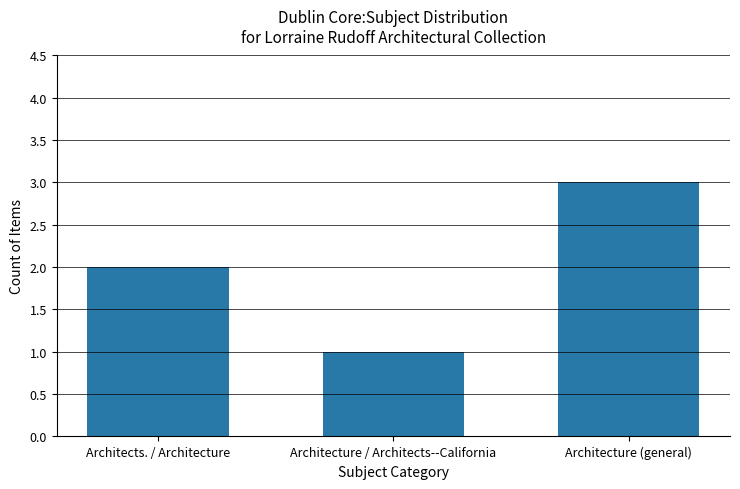

What is the ratio of the value at Architecture / Architects--California to the value at Architects. / Architecture?

0.5